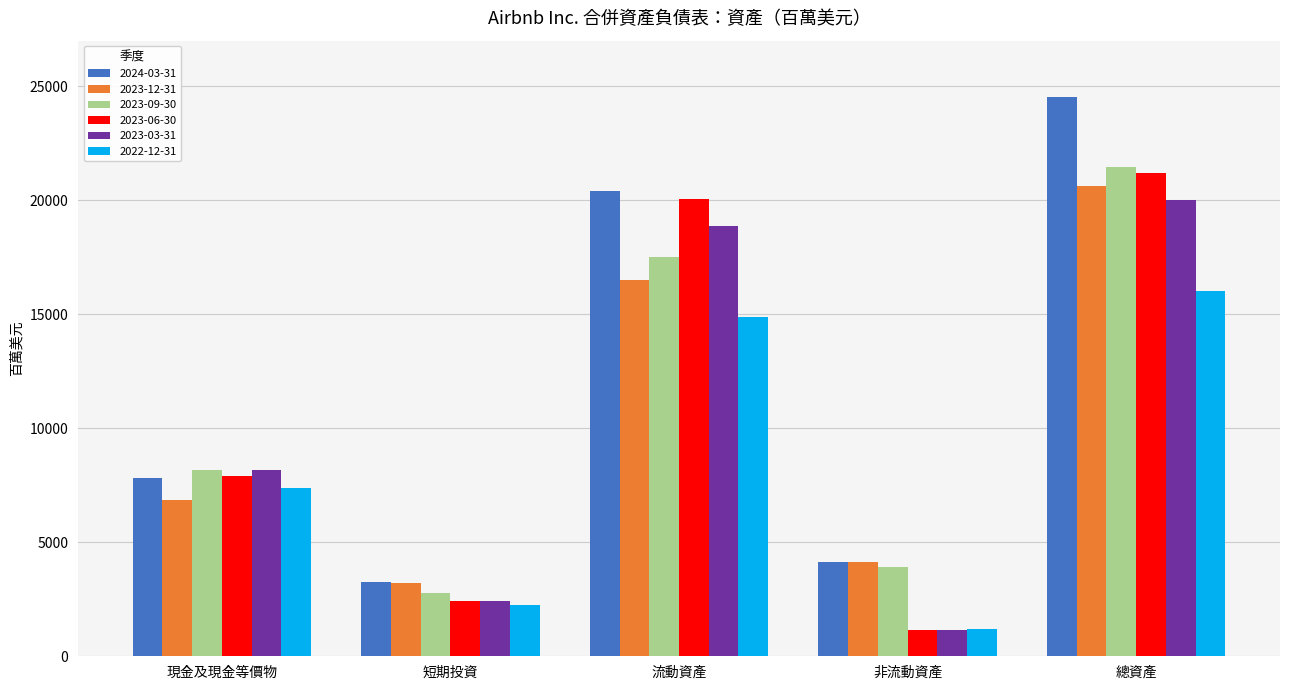

The value of 2023-09-30 at 現金及現金等價物 is 8175. True or false?

True